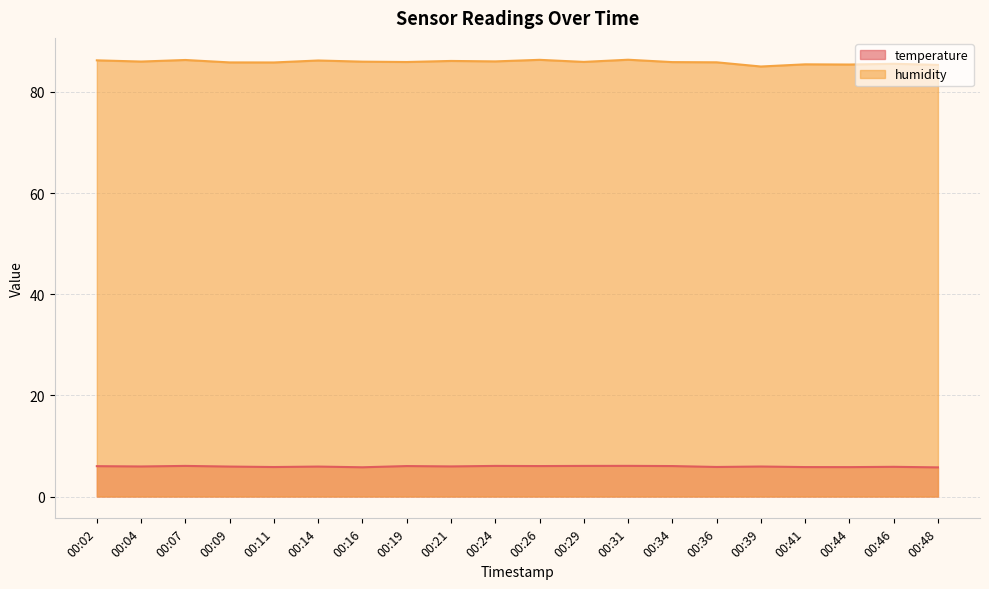

The temperature series shows 6.0 at 00:24. True or false?

True